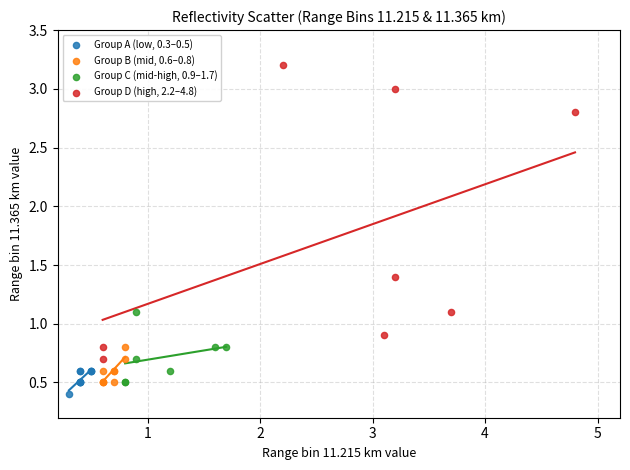

Which series has the widest spread of Y values?

Group D (high, 2.2–4.8)